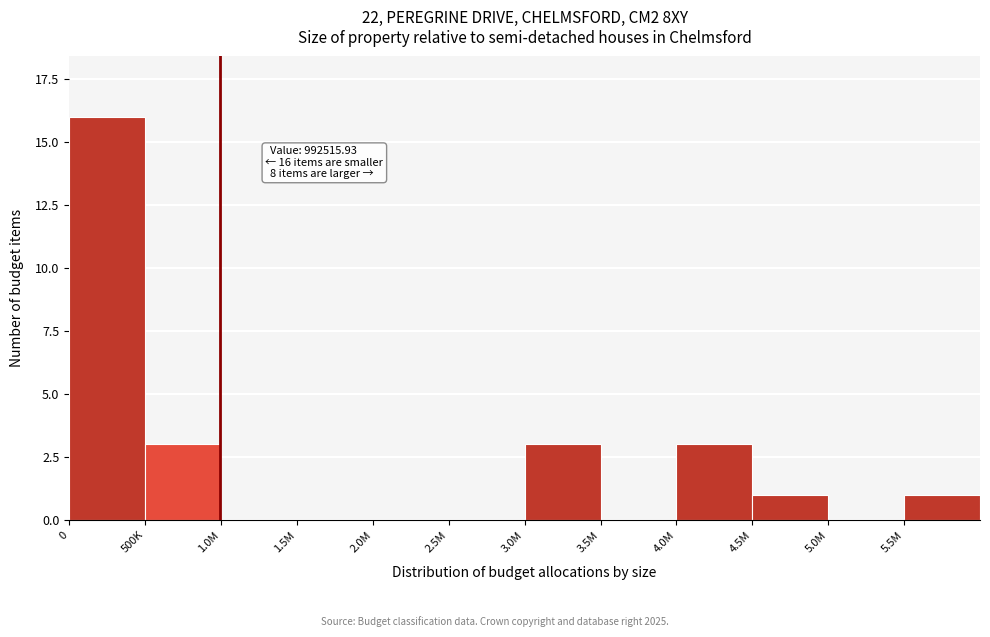

Reading right to left, list all the values displayed in this chart.

5.5M=1	5.0M=0	4.5M=1	4.0M=3	3.5M=0	3.0M=3	2.5M=0	2.0M=0	1.5M=0	1.0M=0	500K=3	0=16